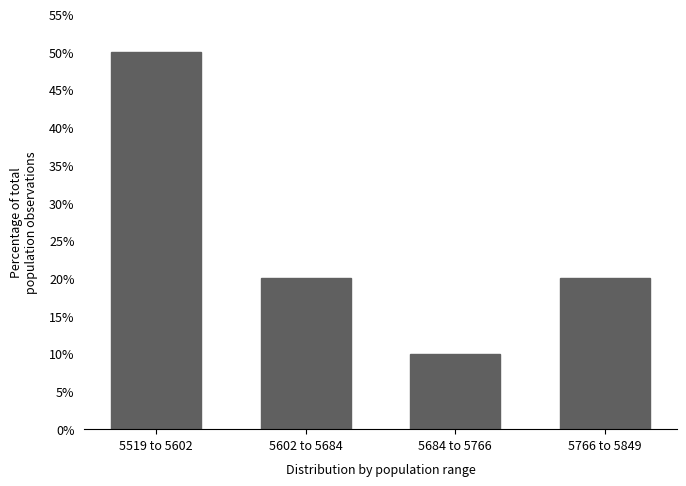

Reading right to left, transcribe all the data shown in this chart.

20	10	20	50